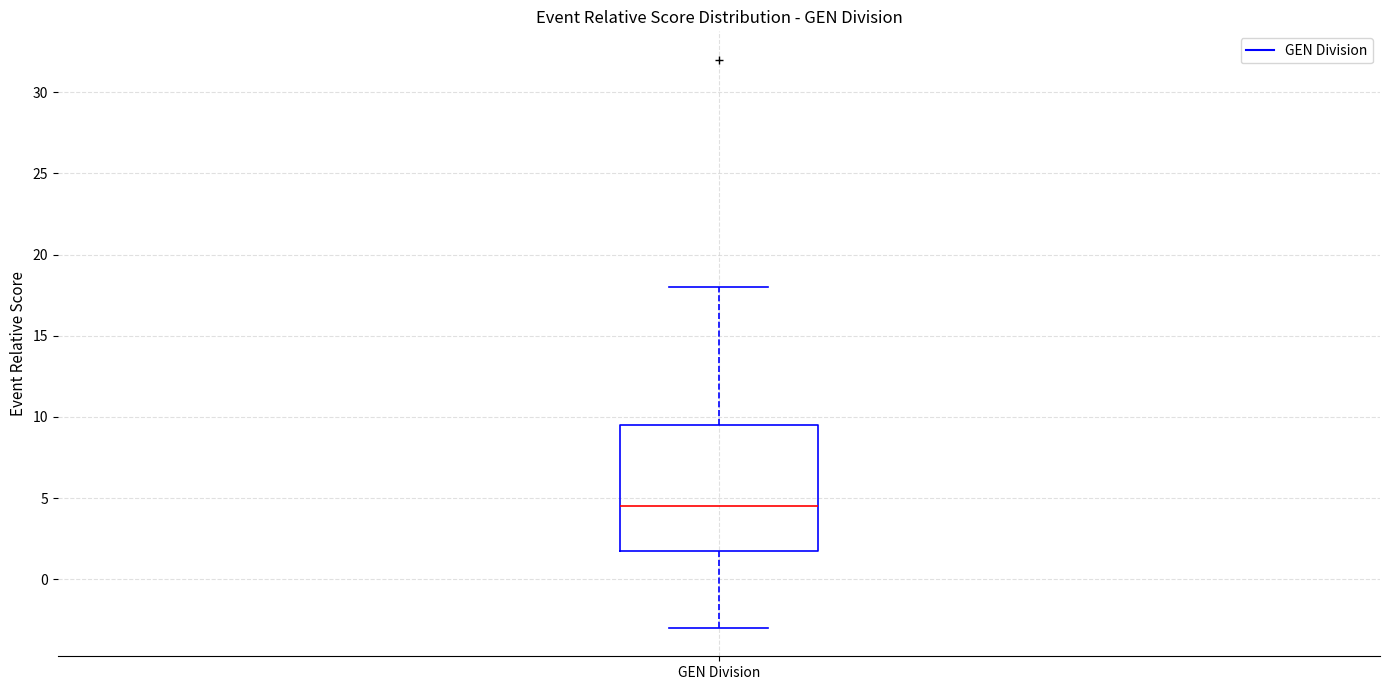

Where does the lower whisker of the box for GEN Division end on the y-axis? The values are not printed on the chart, so give them approximately, as read against the axis.

-3.0